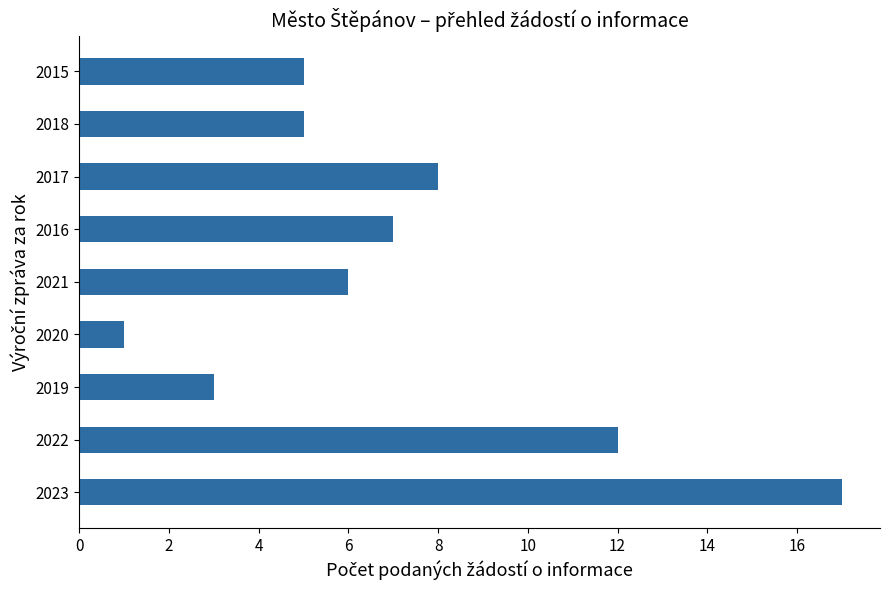

How many data points are less than 6?

4